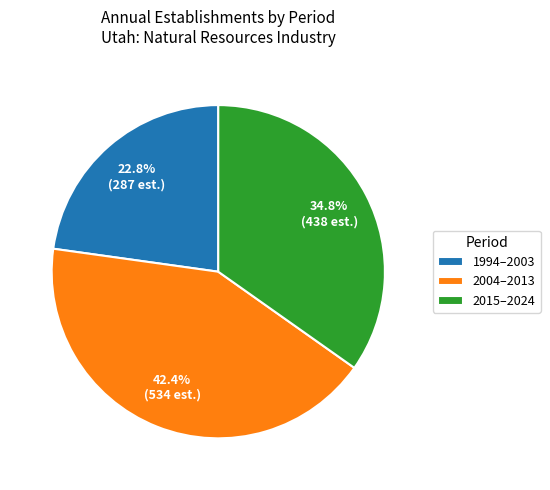

How many segments does this pie chart have?

3